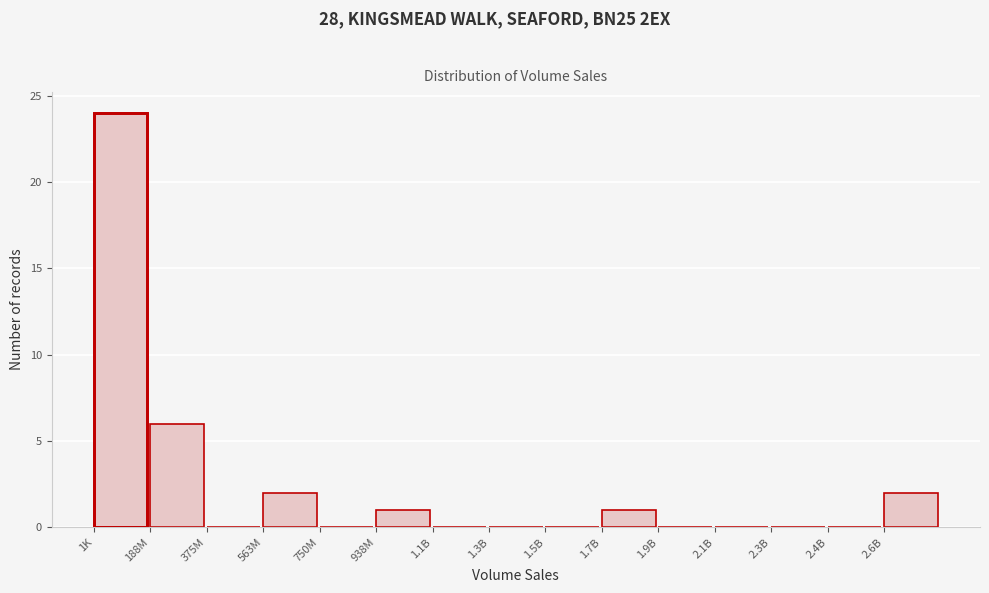

Reading left to right, list all the values displayed in this chart.

1K=24	188M=6	375M=0	563M=2	750M=0	938M=1	1.1B=0	1.3B=0	1.5B=0	1.7B=1	1.9B=0	2.1B=0	2.3B=0	2.4B=0	2.6B=2